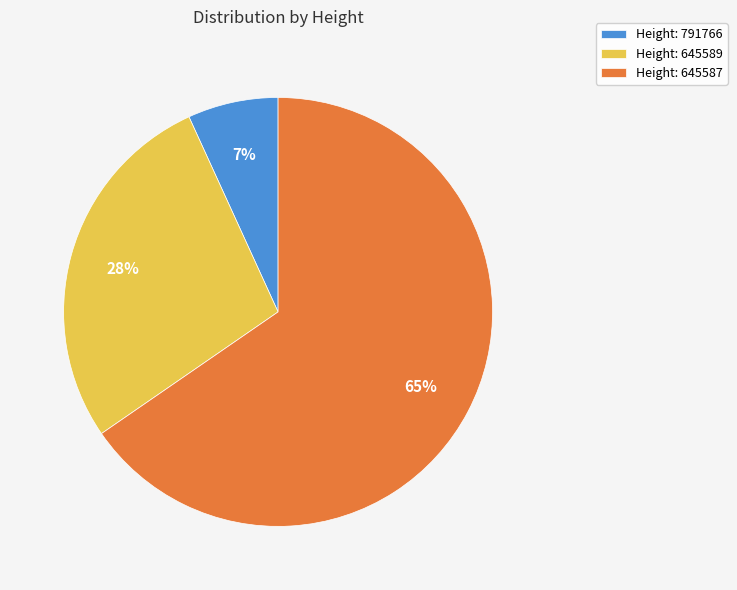

Approximately how many times larger is the value at Height: 645589 compared to Height: 645587?

0.4